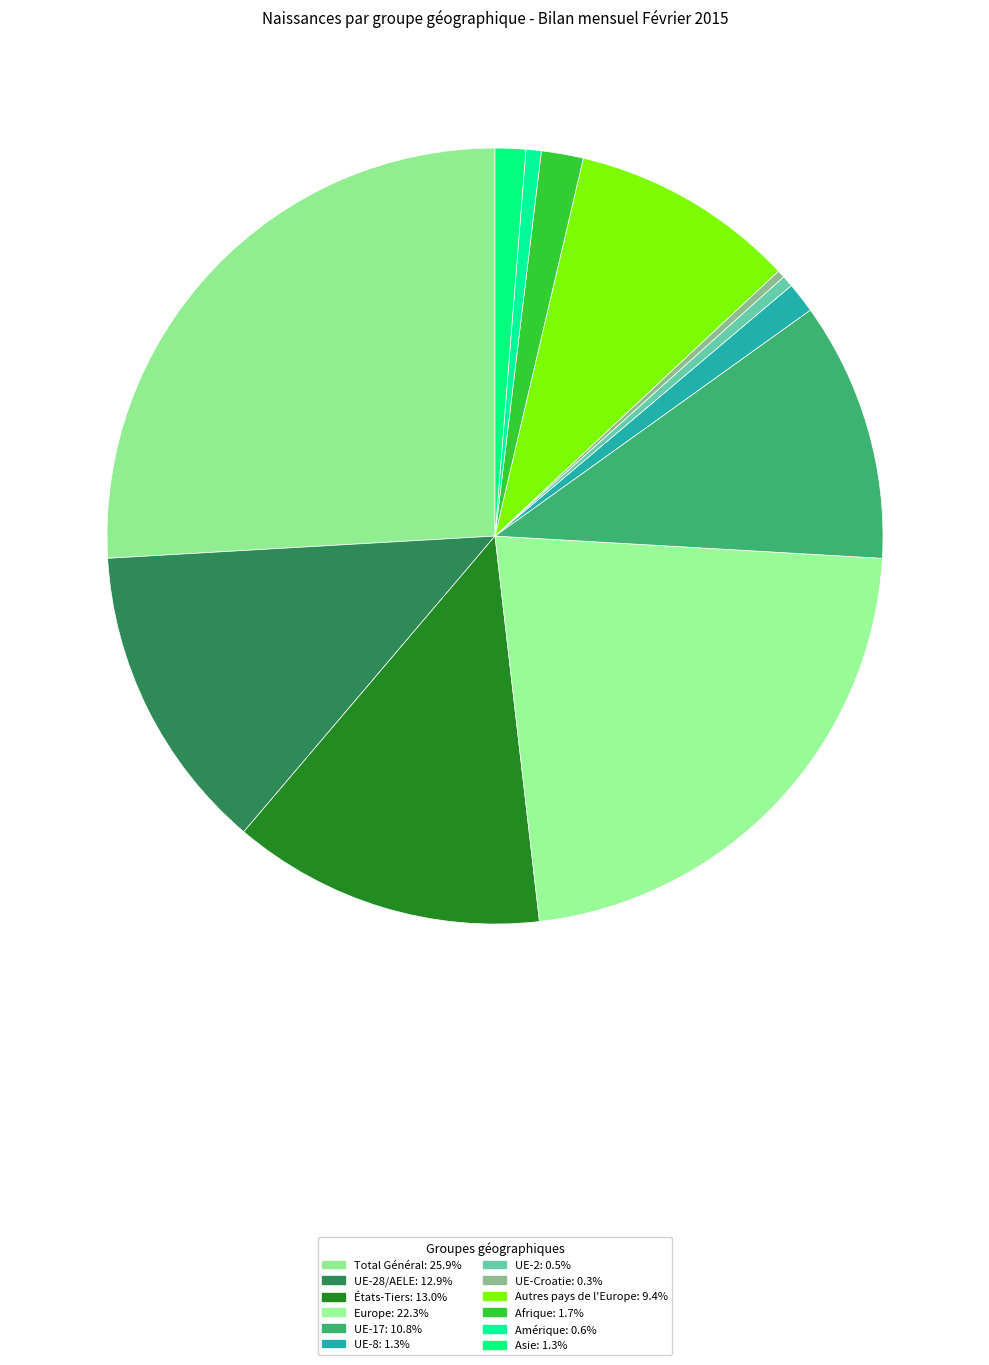

How many slices are in this pie chart?

12